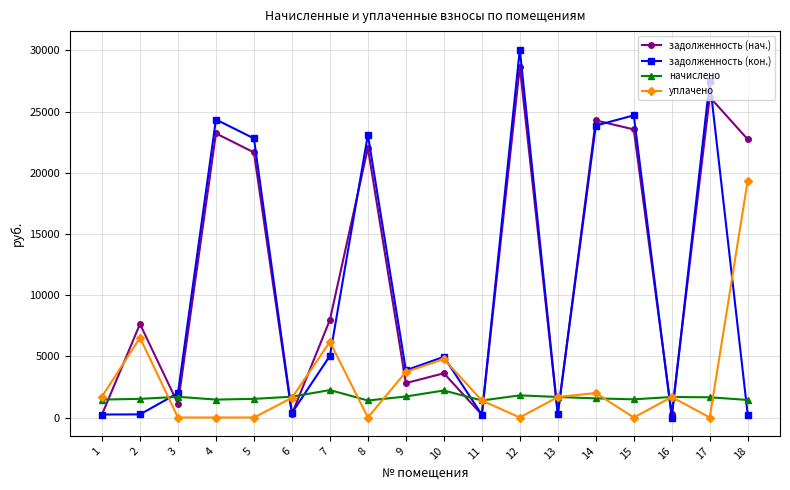

Rank the series by their maximum value, from lowest to highest.

начислено, уплачено, задолженность (нач.), задолженность (кон.)